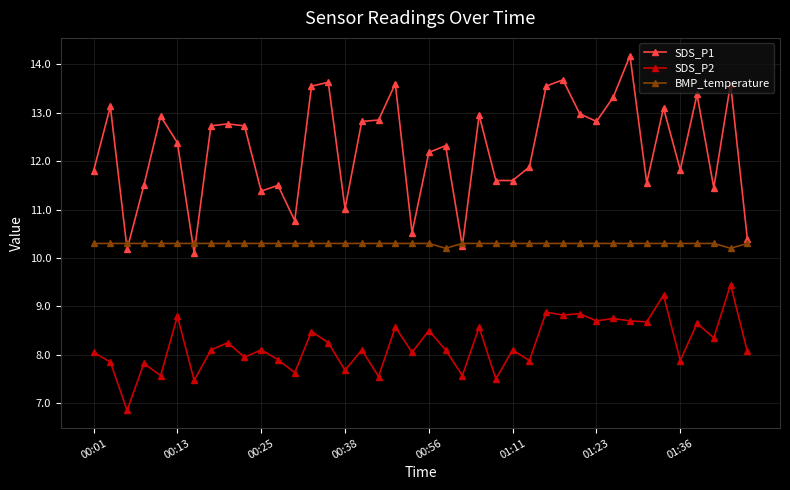

Which series has the widest spread of values?

SDS_P1